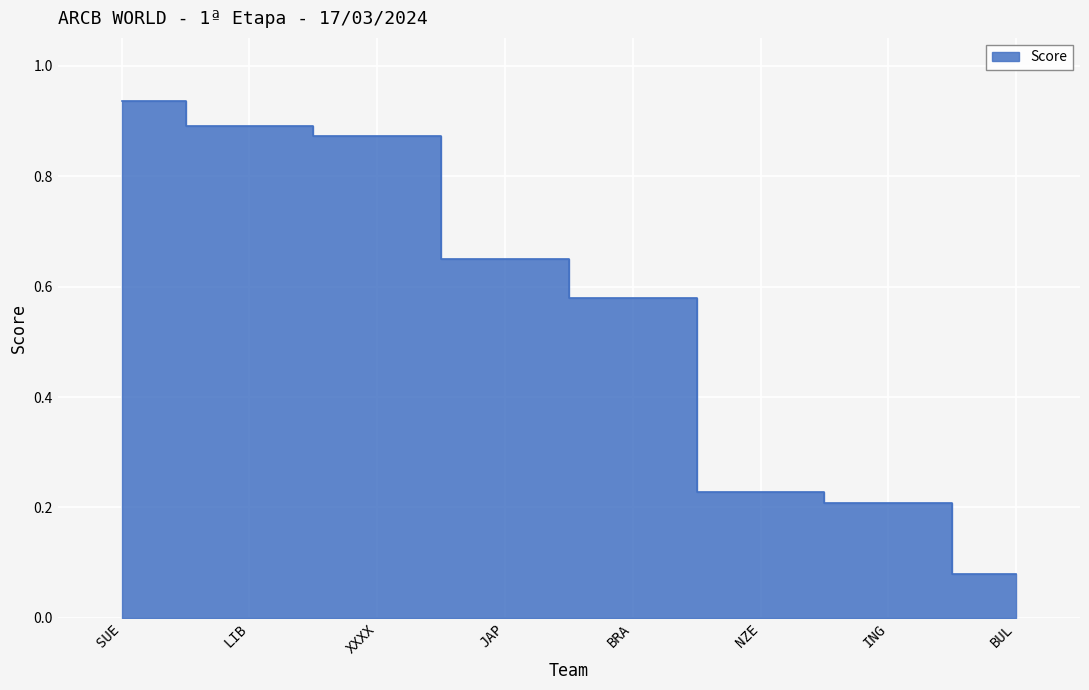

What is the sum of the values at LIB and BRA?

1.5